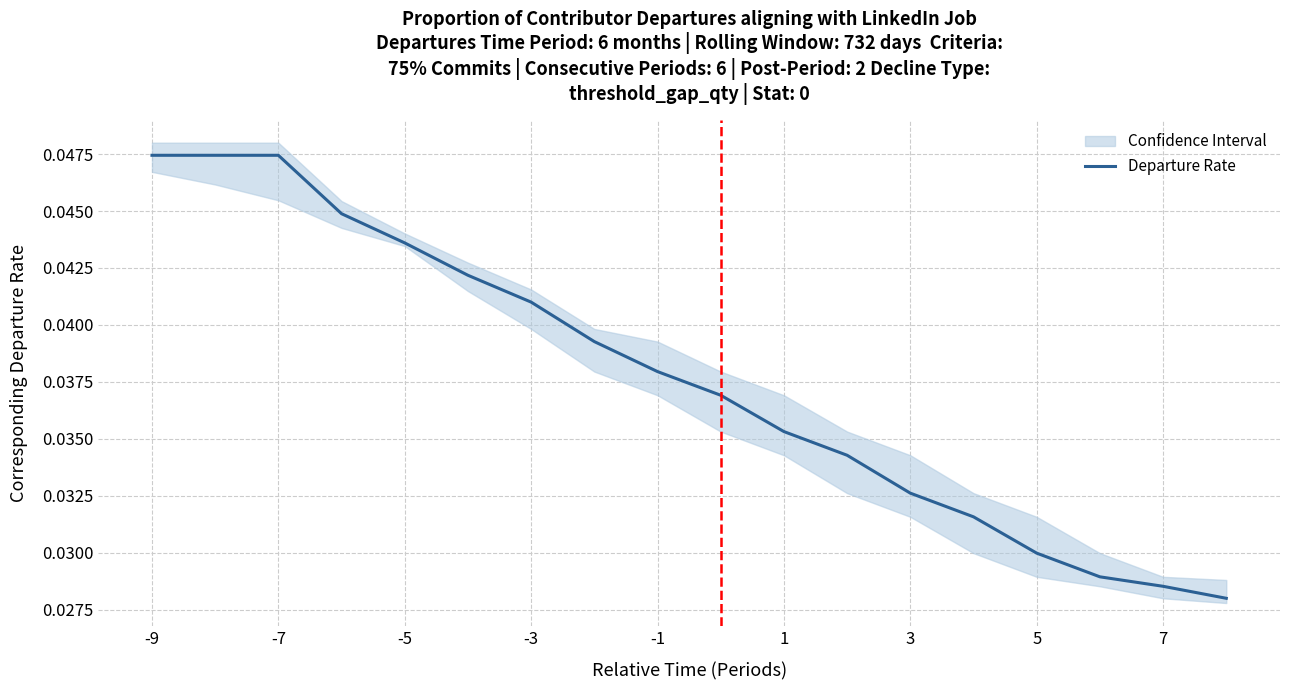

How many values are between 0 and 1?

18